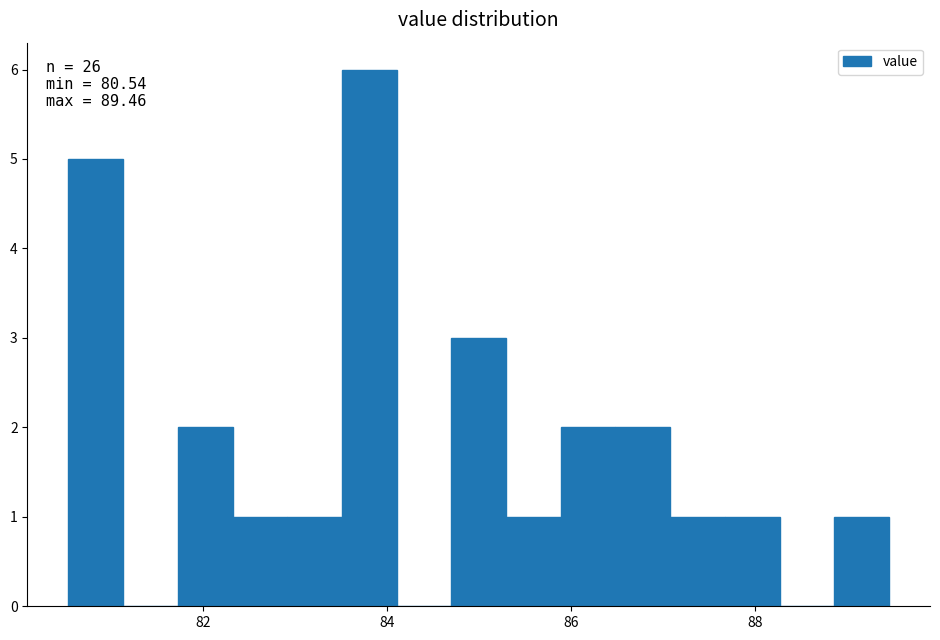

Around what value on the x-axis is the tallest bar? Give the approximate position of its centre, as read against the axis.

83.8